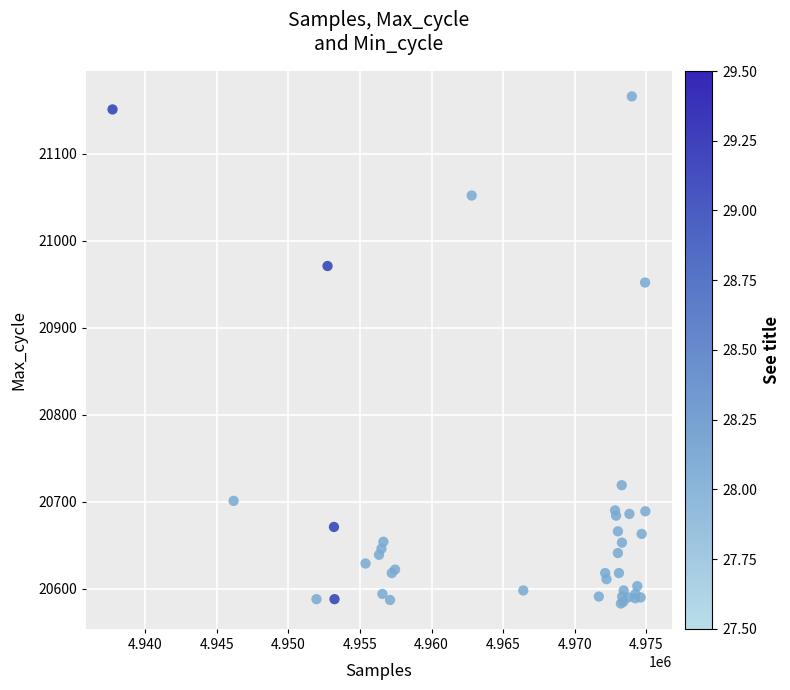

What Y value in the scatter plot is closest to 20874?

20952